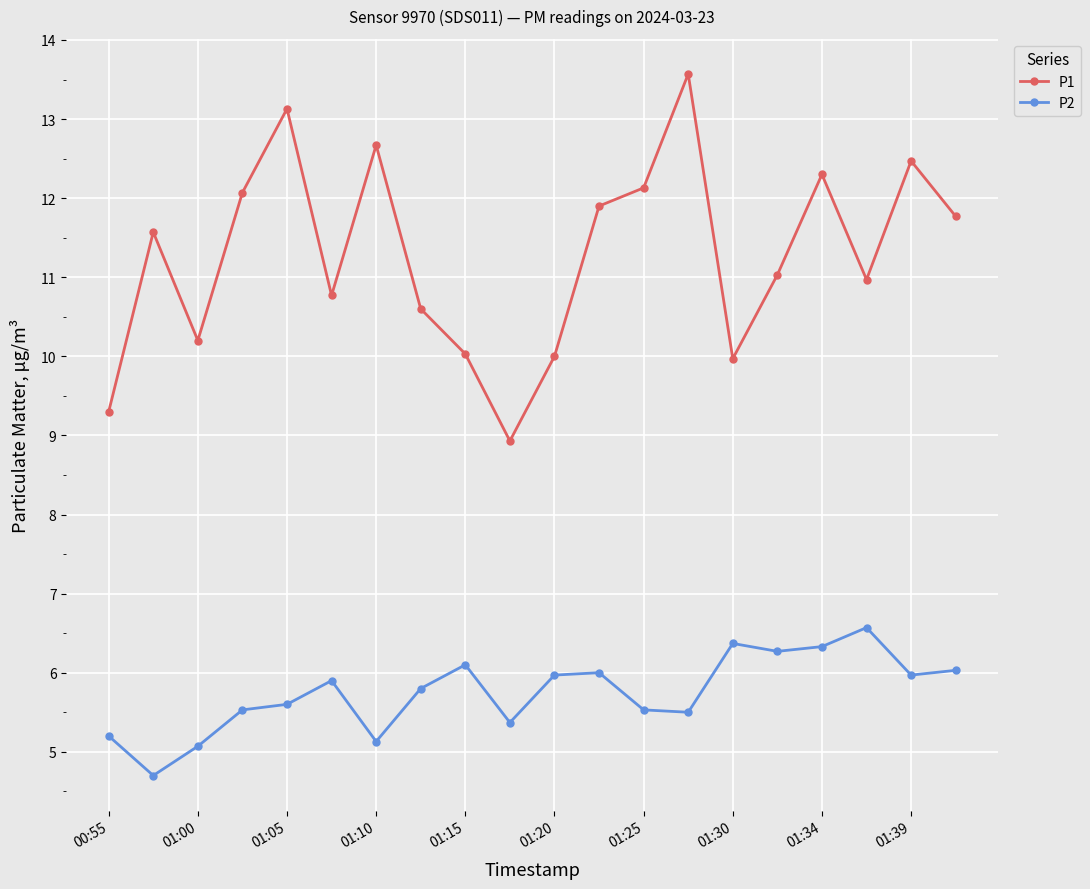

Which series has the largest range (max minus min)?

P1